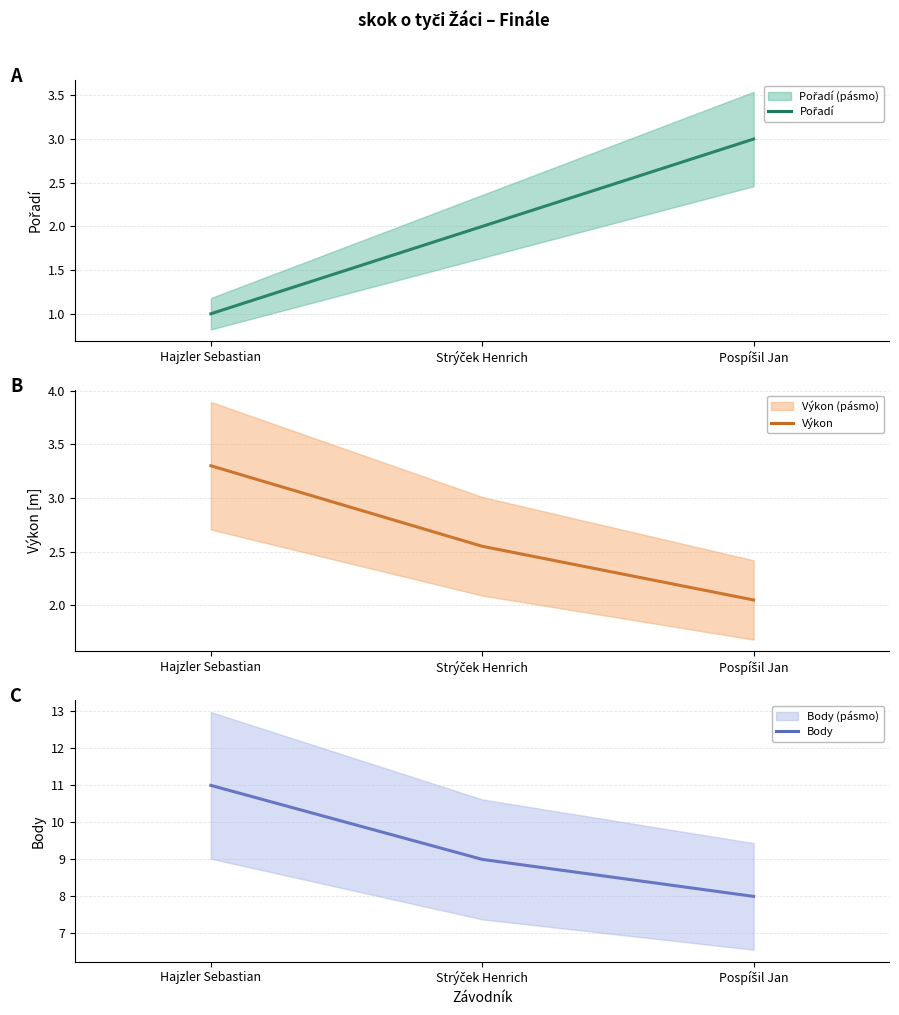

How many lines are shown in the chart?

3